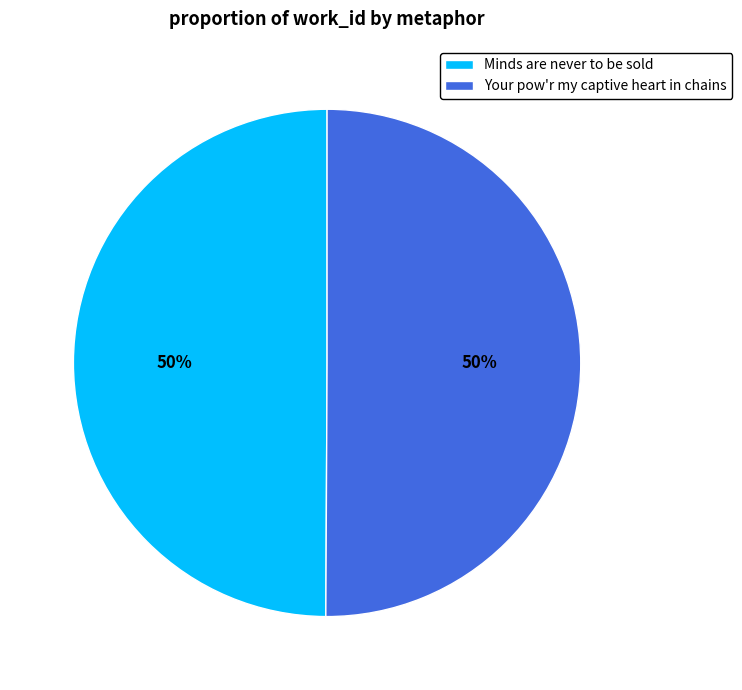

What is the ratio of the value at Minds are never to be sold to the value at Your pow'r my captive heart in chains?

1.0